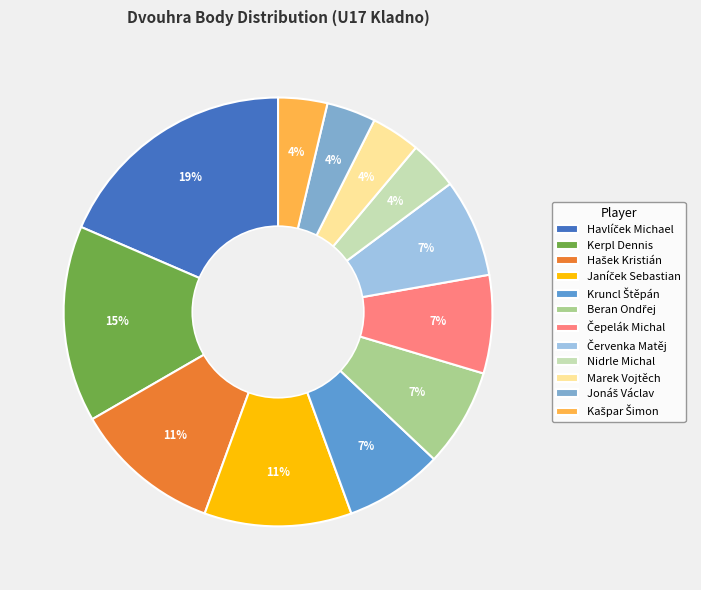

To the nearest percent, what is the difference between the largest and smallest slice percentages?

15%